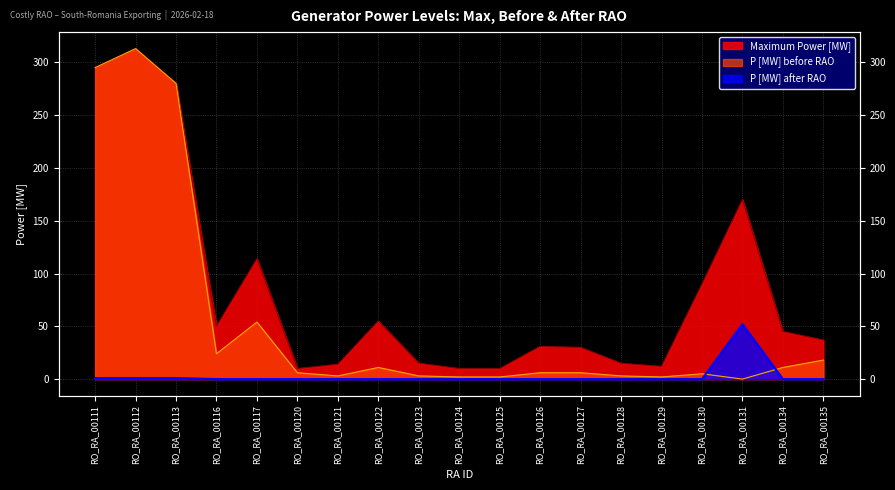

What is the value of the P [MW] after RAO point at the 17th from the left?

52